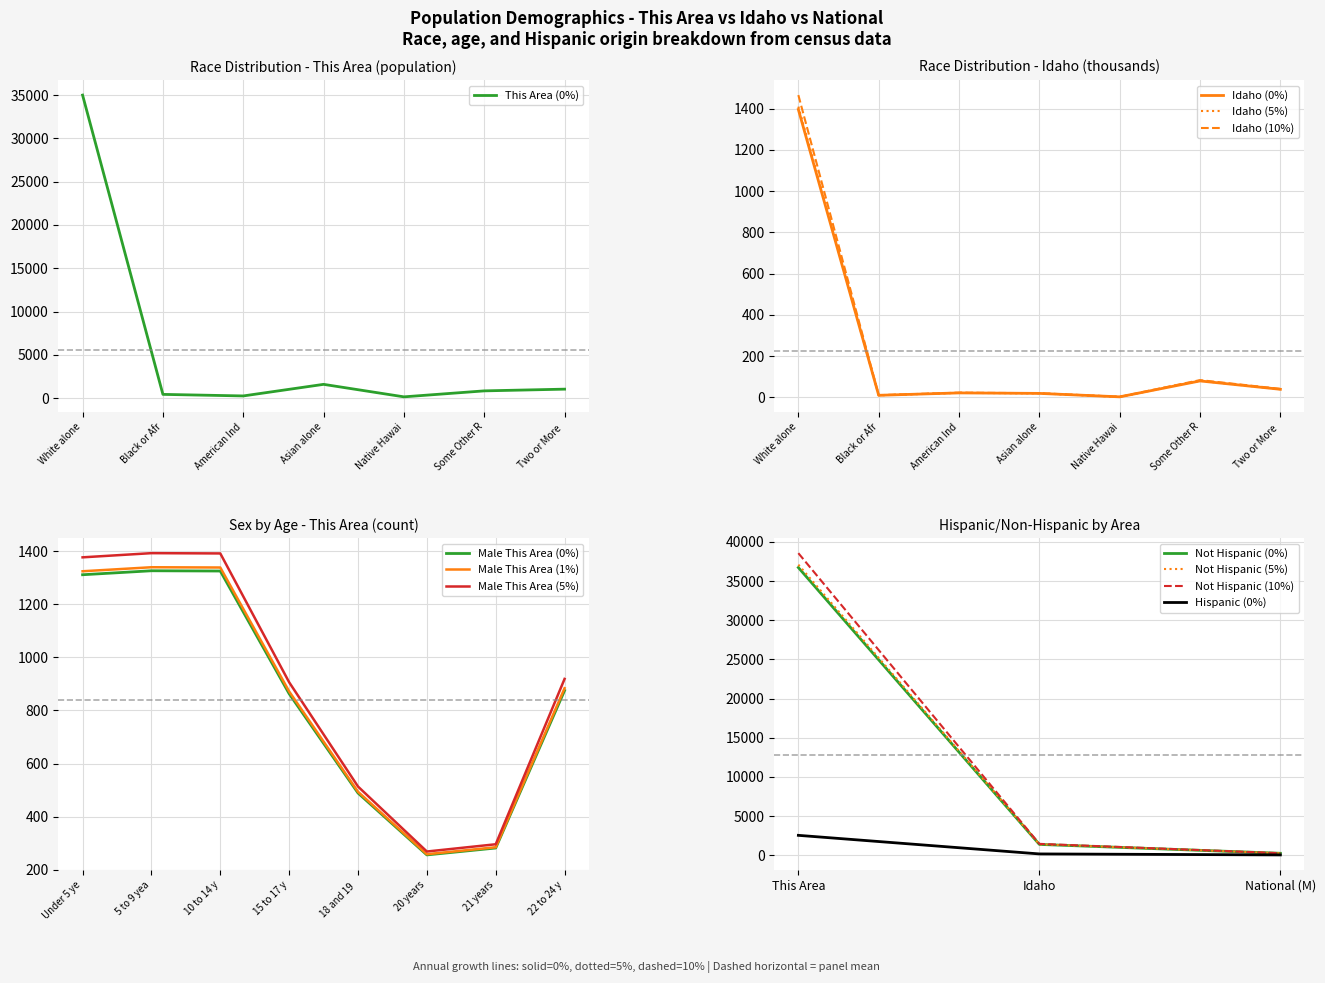

Is it true that Idaho (10%) equals 40.9 at Two or More ?

True